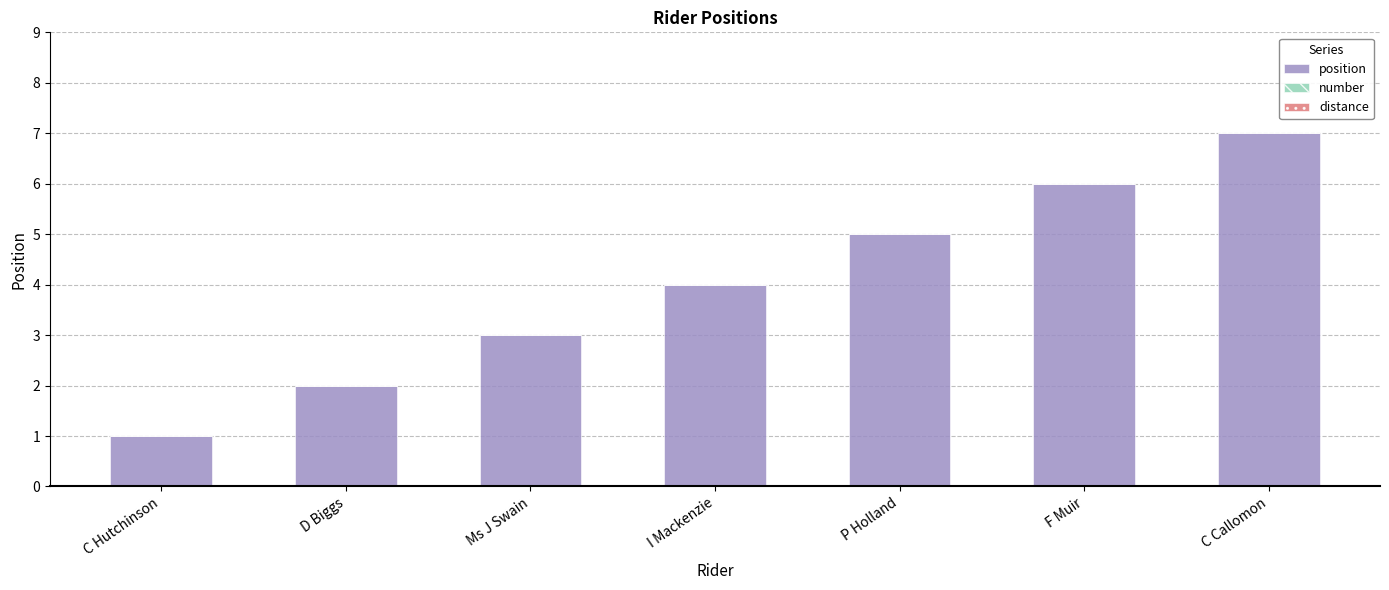

What position from the right is D Biggs?

6